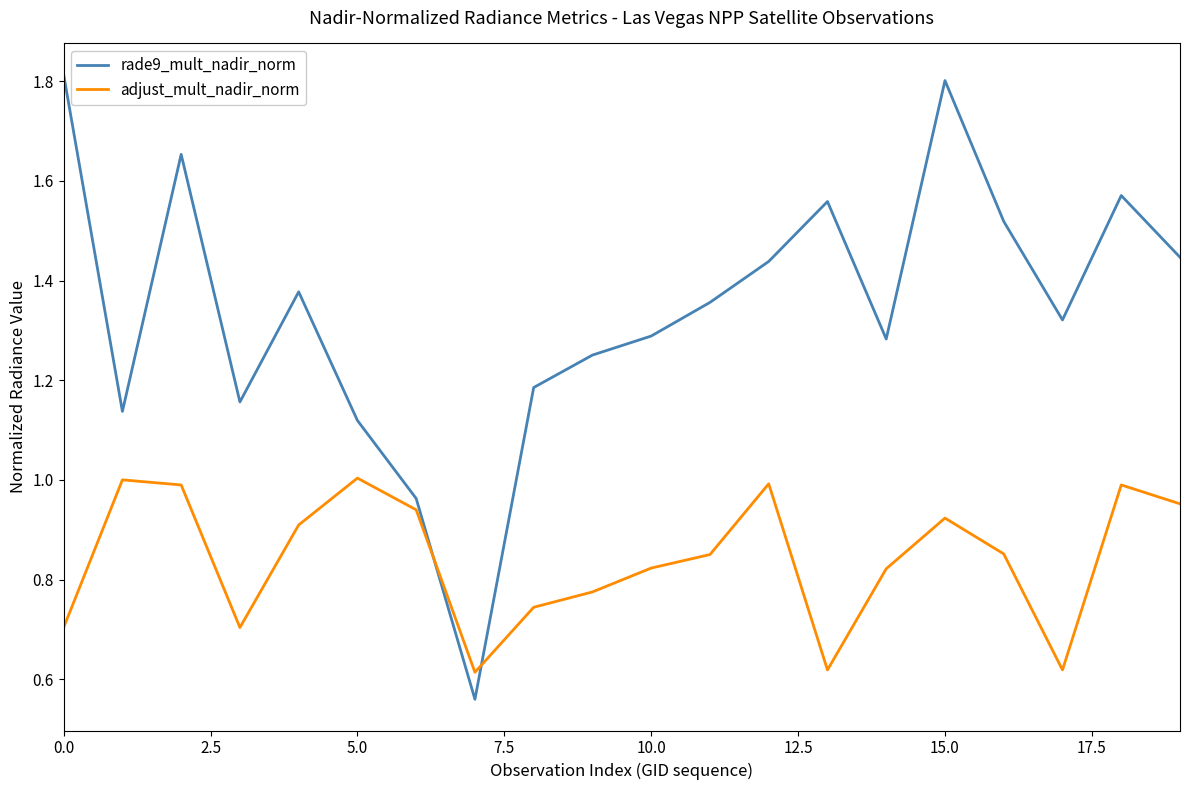

What is the highest value of the rade9_mult_nadir_norm series?

1.8